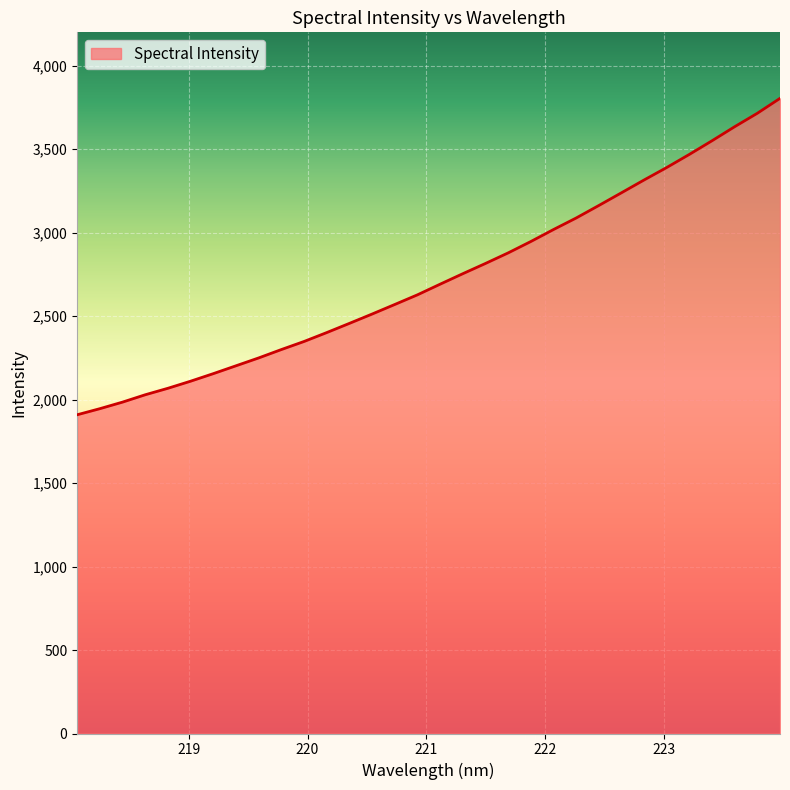

What is the difference between the maximum and minimum values?

1895.3